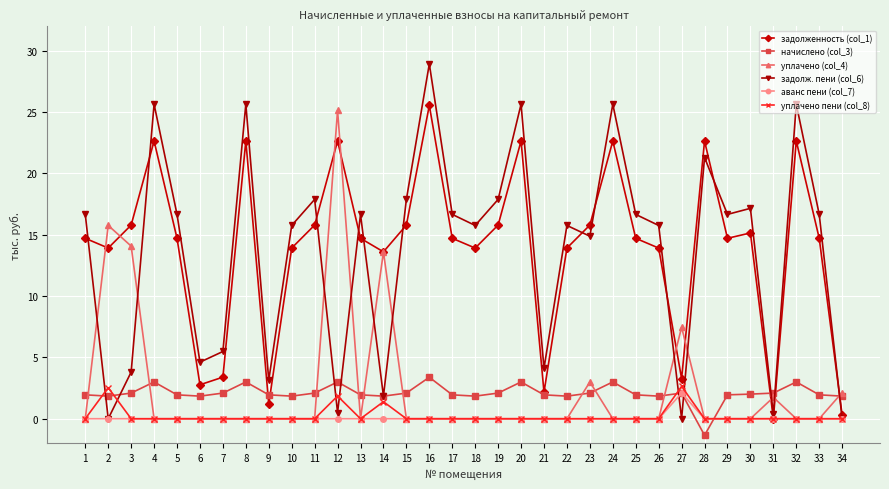

At which category is the sum across all series the highest?

16